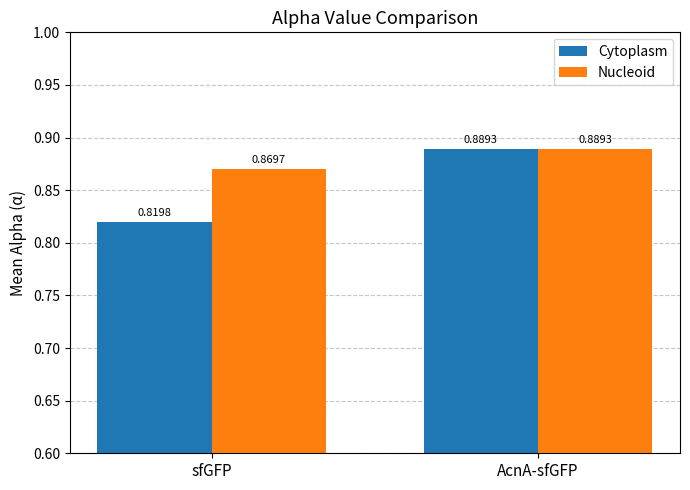

Which series has the largest total across all categories?

Nucleoid